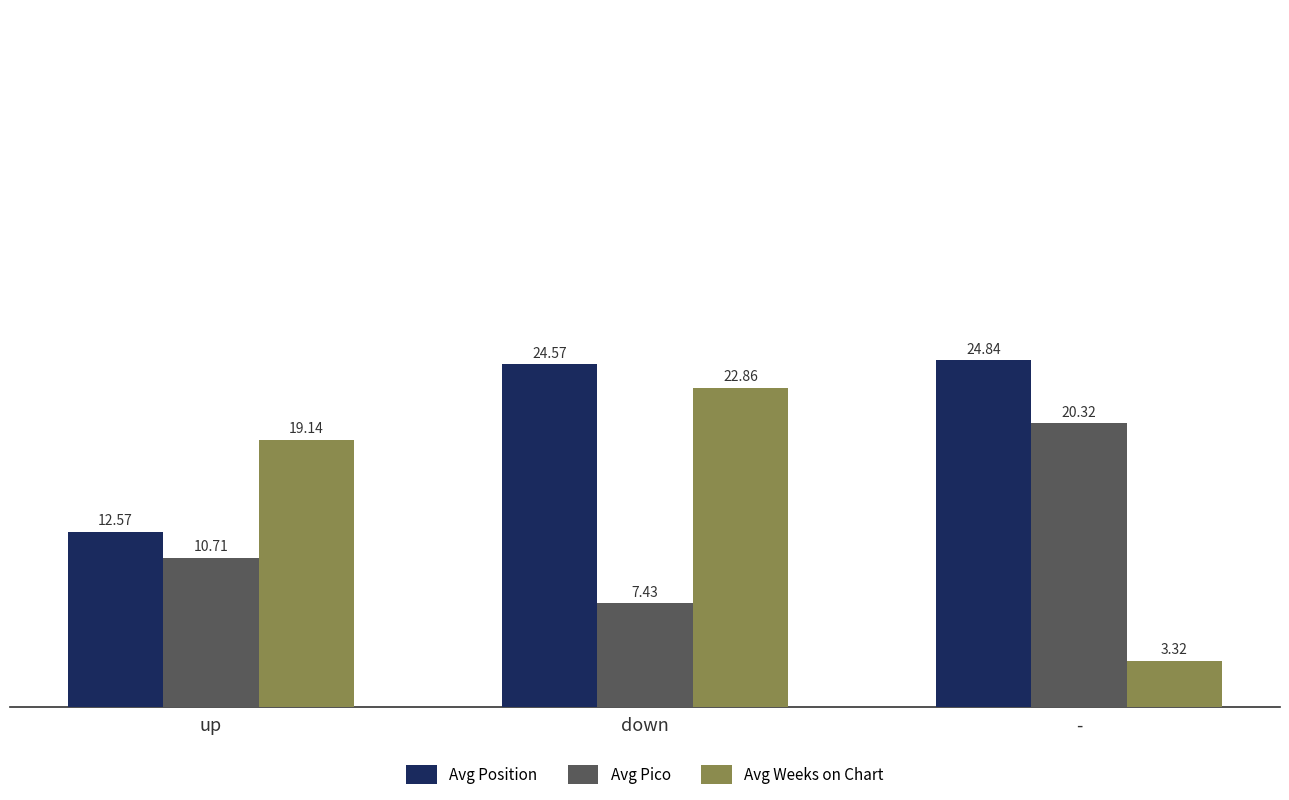

How many values in the Avg Pico series are below 10?

1